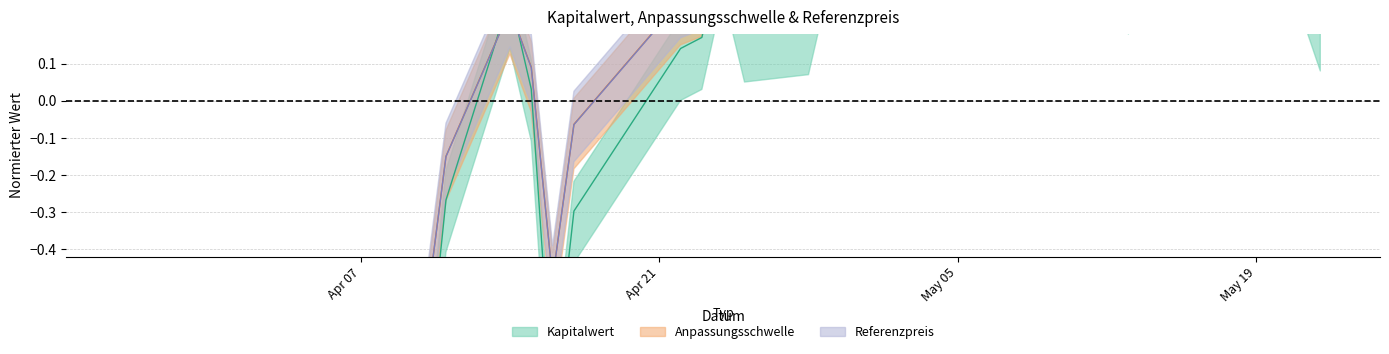

What is the difference between the second highest and minimum values in the Kapitalwert series?

3.7